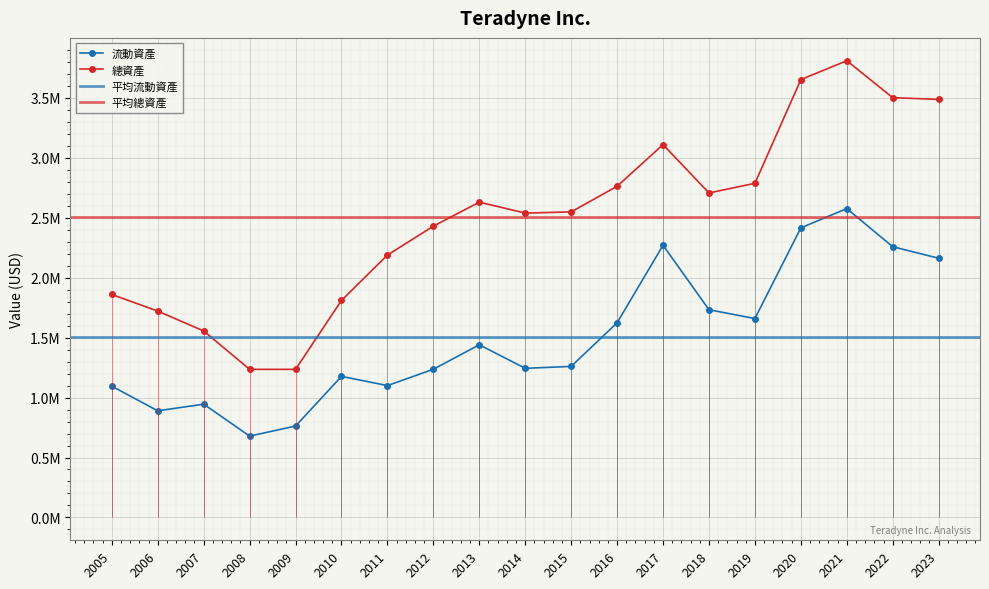

At which category is the sum across all series the highest?

2021